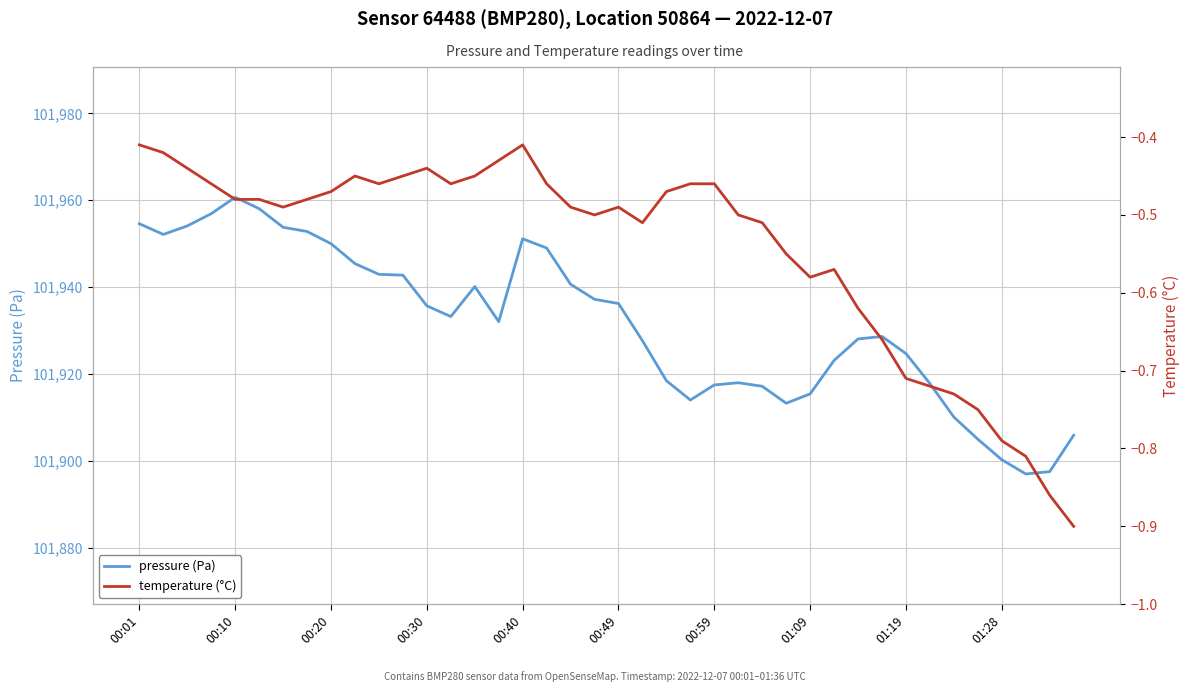

What is the difference between the second highest and second lowest values in the pressure (Pa) series?

60.6